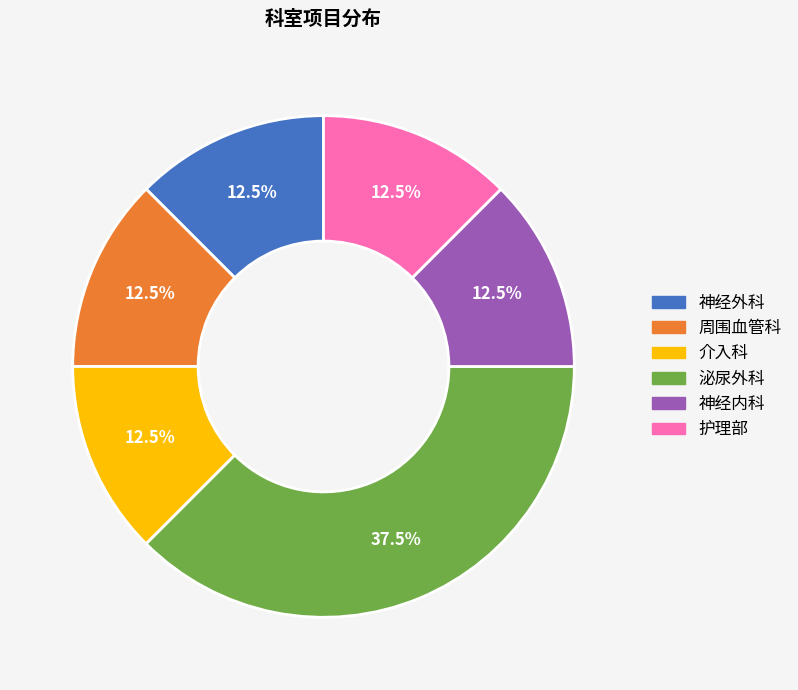

Count the number of slices in the pie.

6